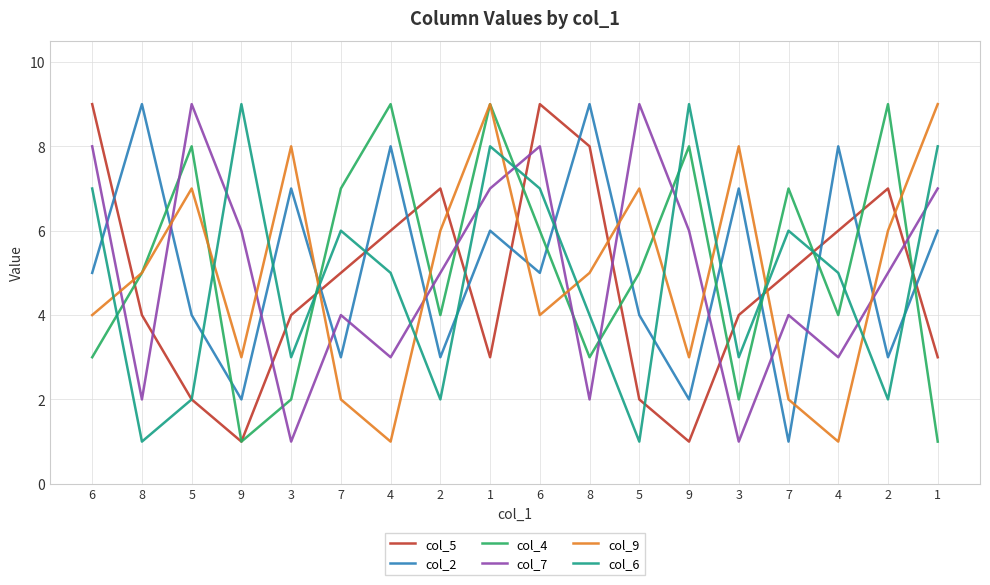

How many lines are shown in the chart?

6